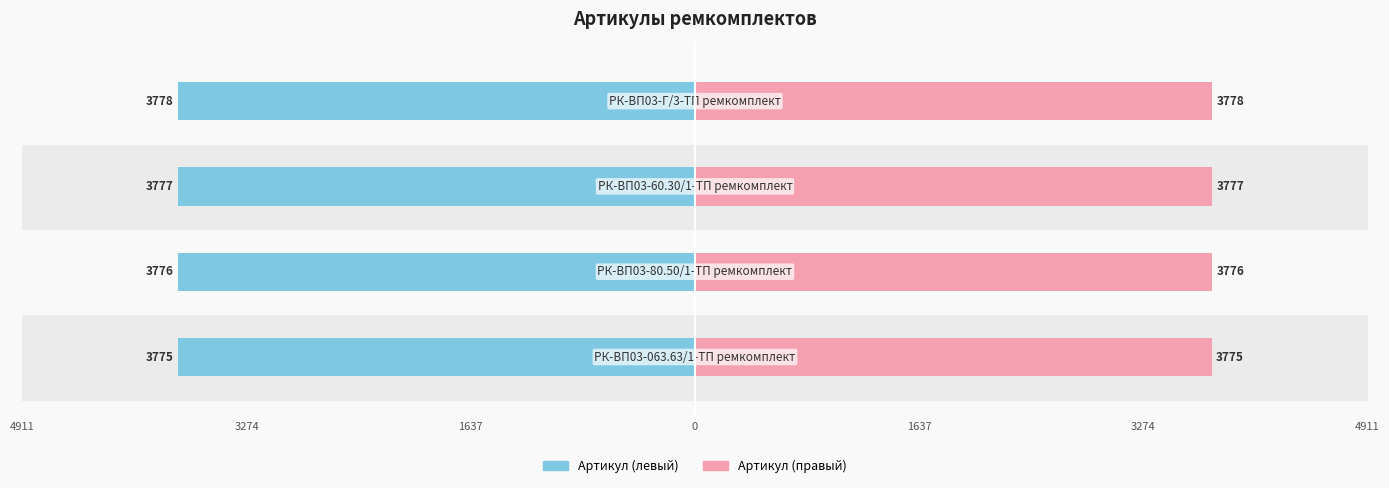

How many data points does each series have?

4